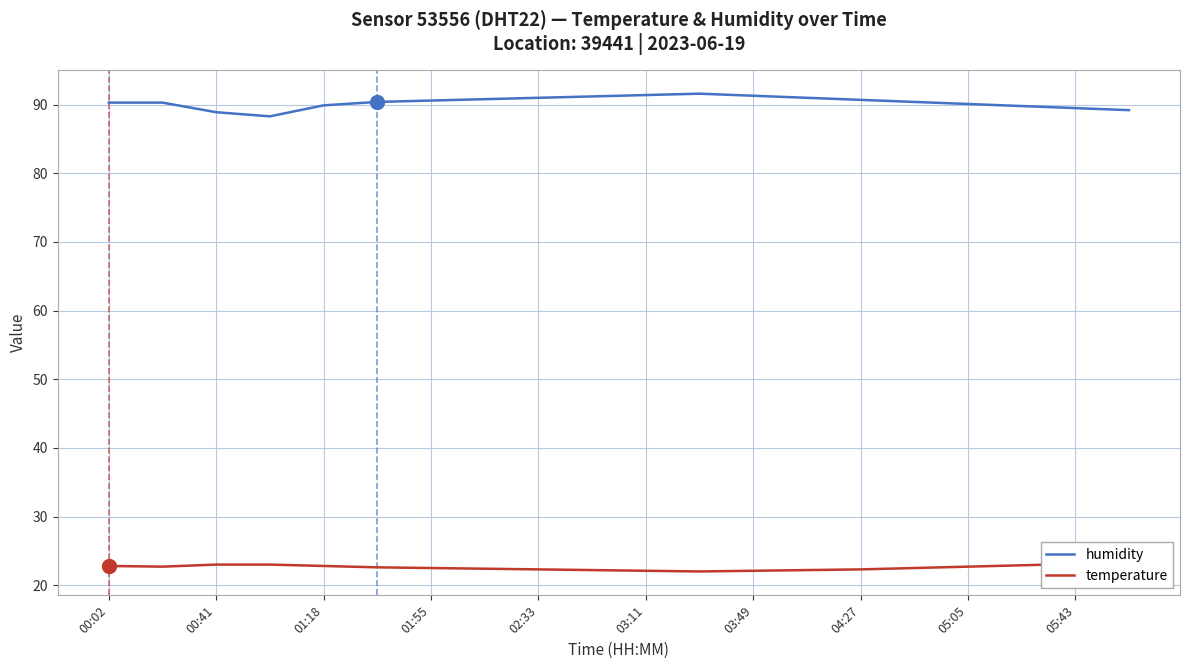

How many values in the humidity series are below 90?

6